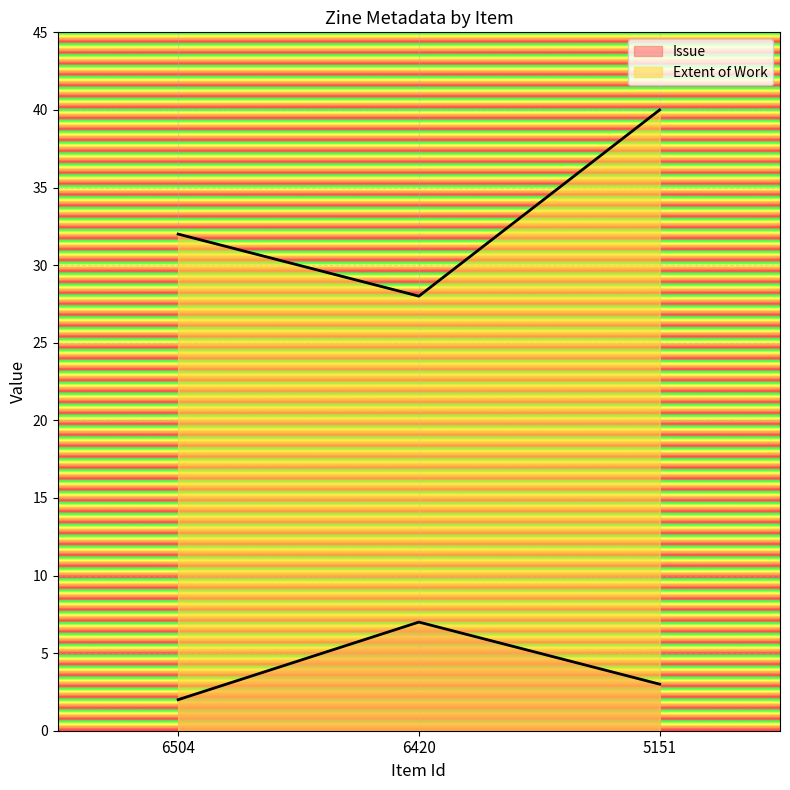

At which category does the chart reach its minimum across all series?

6504